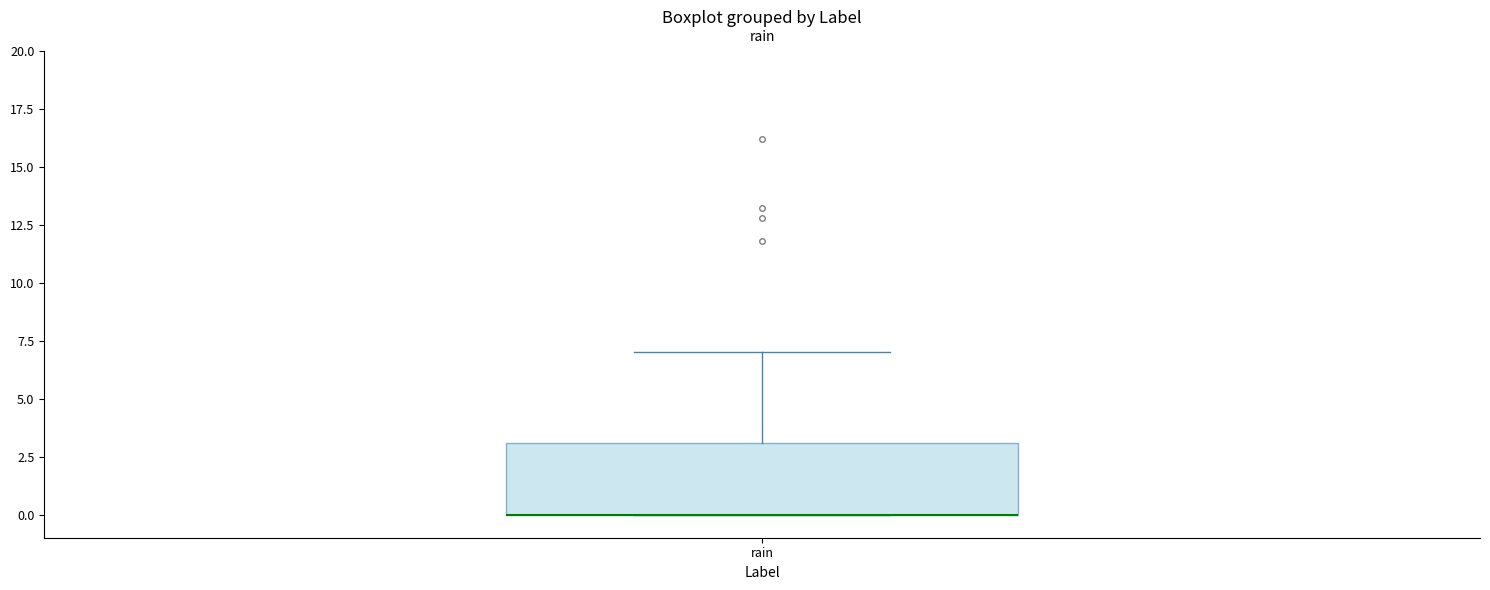

Where does the upper whisker of the box for rain end on the y-axis? The values are not printed on the chart, so give them approximately, as read against the axis.

7